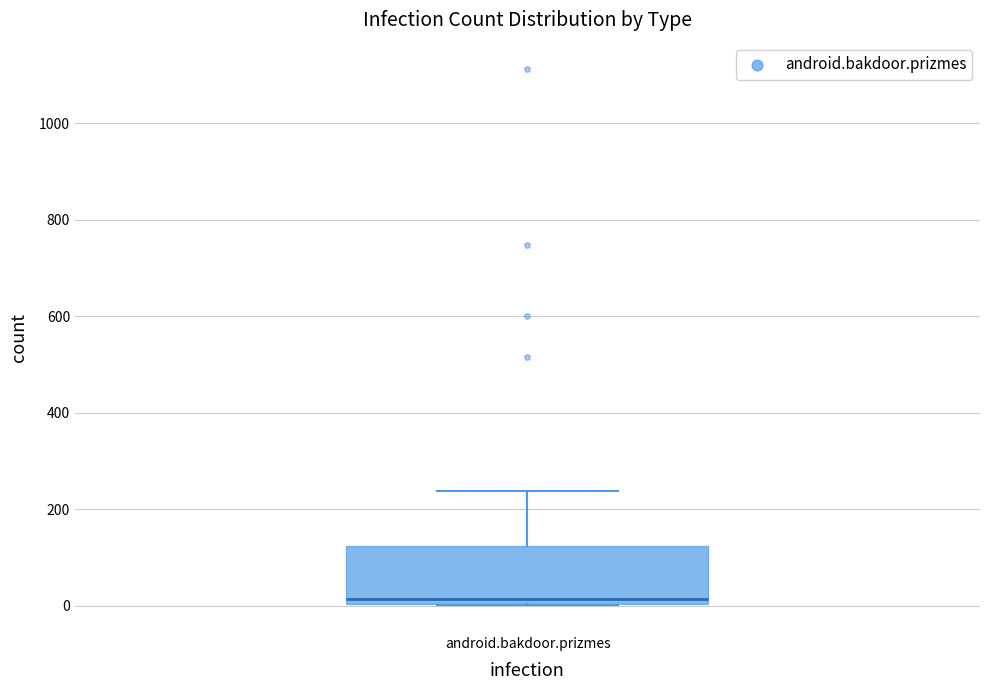

Read this box plot against the y-axis: the position of the median line, the range covered by the box, and the ends of both whiskers. The values are not printed on the chart, so give them approximately, as read against the axis.

median 20, box 0 to 120, whiskers 0 to 240